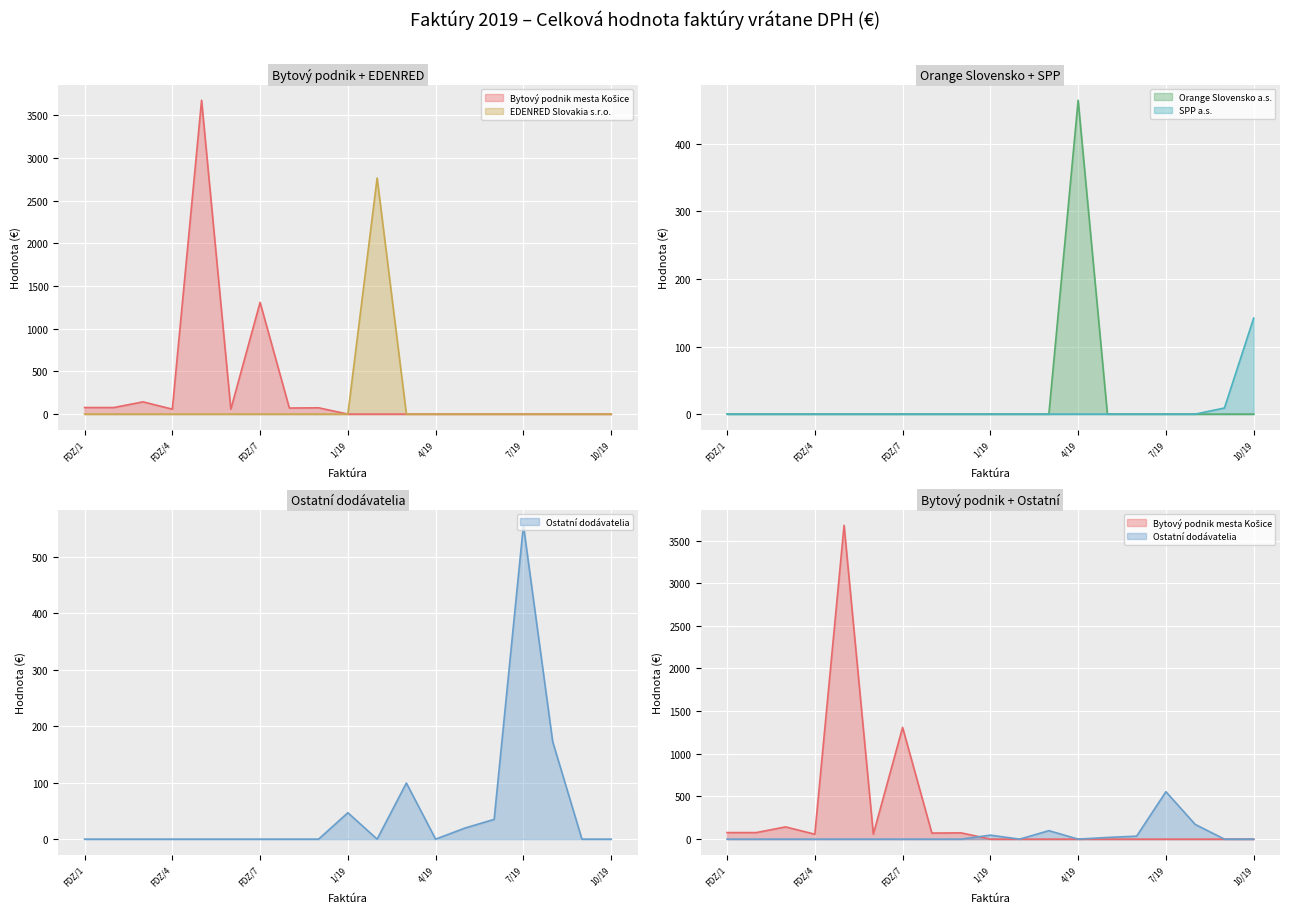

The SPP a.s. series shows 96.3 at 7/19. True or false?

False